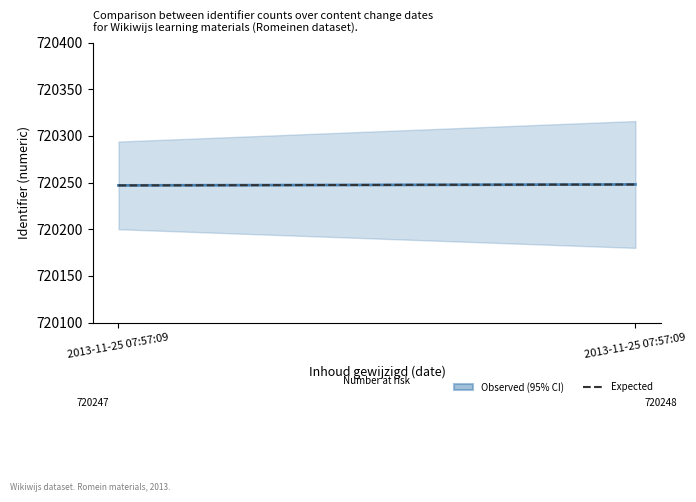

How many Observed (95% CI) values are between 720247 and 720248?

2